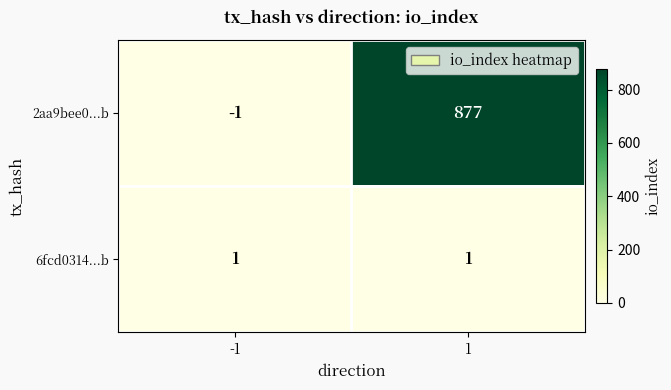

Which series has the largest range (max minus min)?

2aa9bee0...b